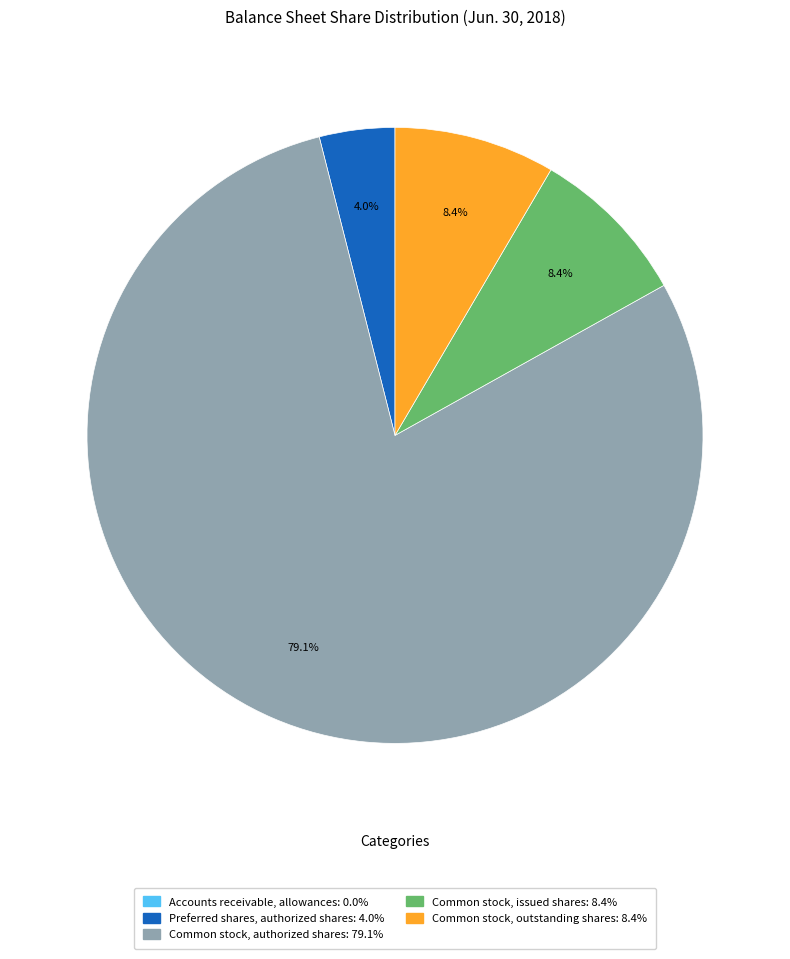

Is there any slice that represents more than half of the pie?

Yes